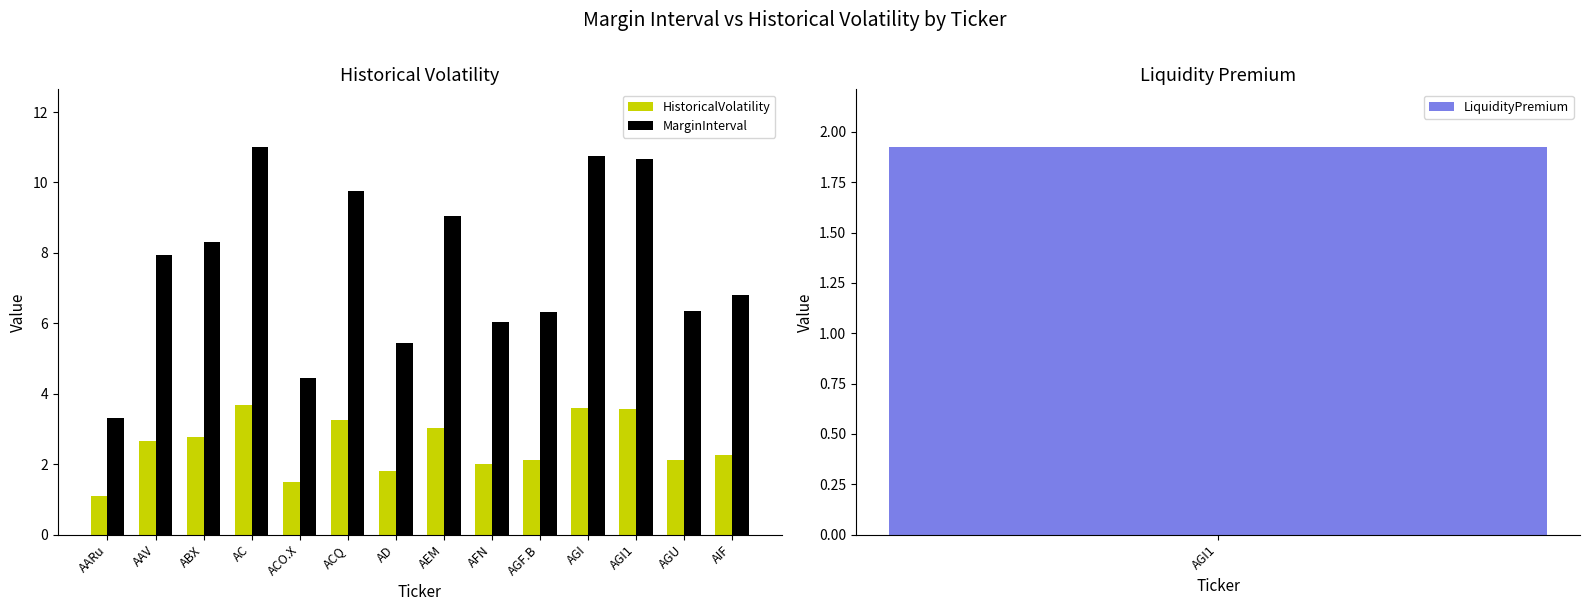

What is the difference between the highest and lowest values at AARu?

2.2